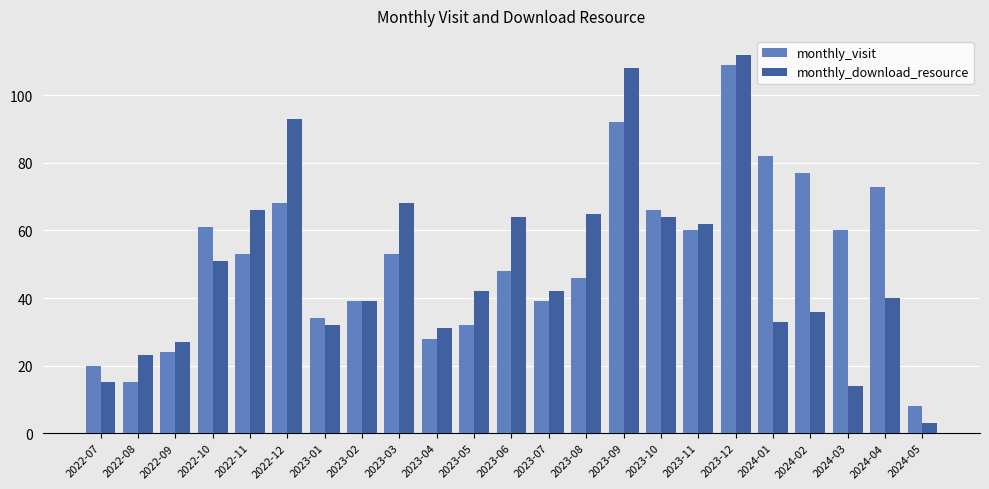

What is the sum of the monthly_download_resource values at 2023-02 and 2024-02?

75